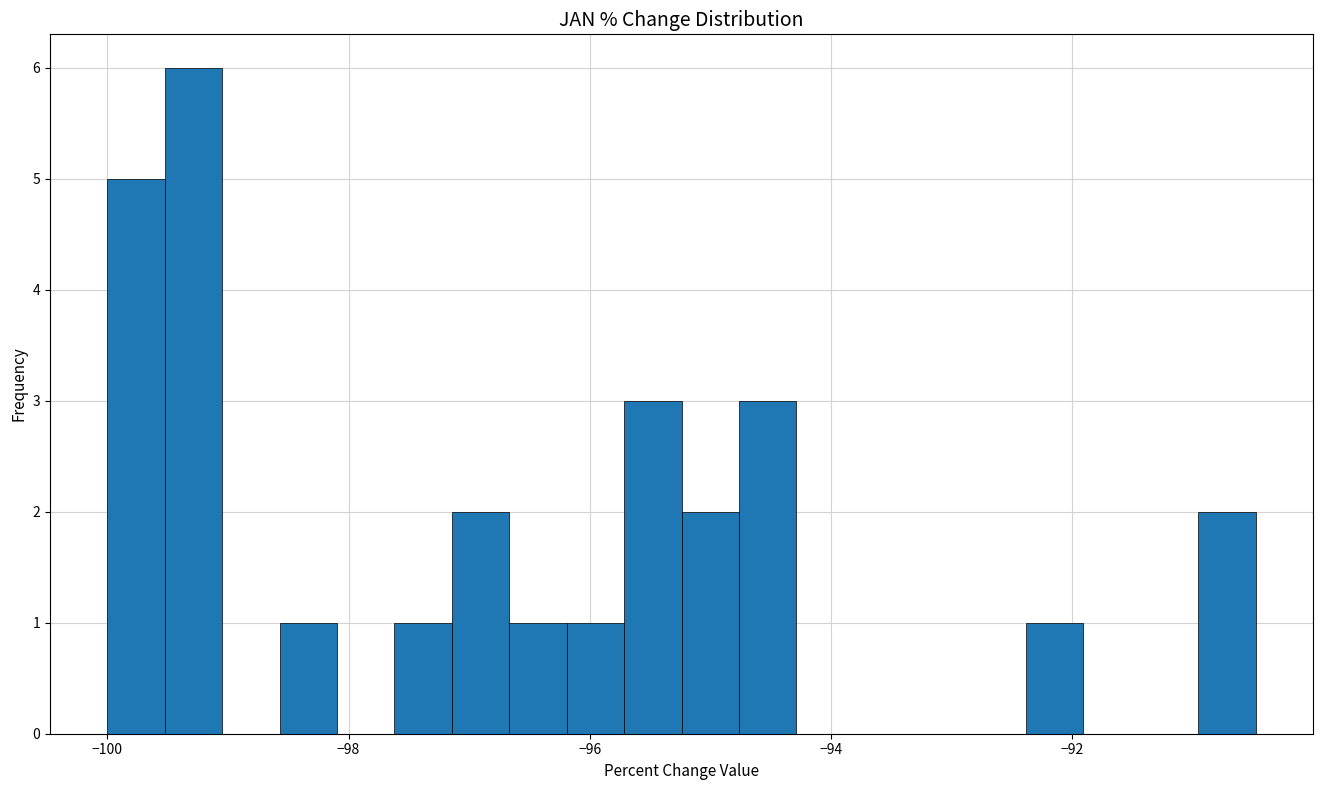

Around what value on the x-axis is the tallest bar? Give the approximate position of its centre, as read against the axis.

-99.2